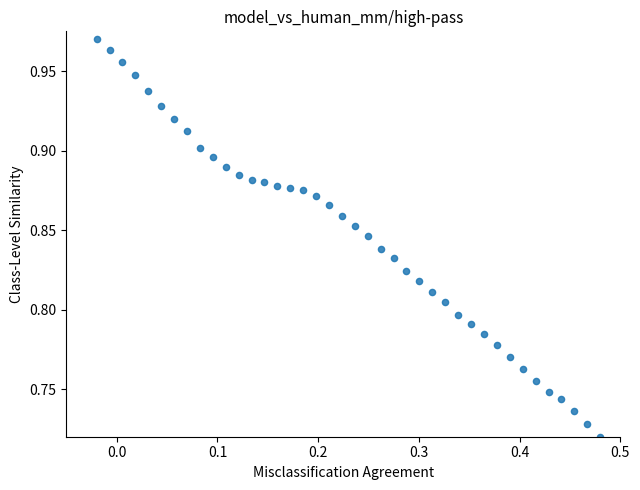

What is the range of X values (max minus min)?

0.5